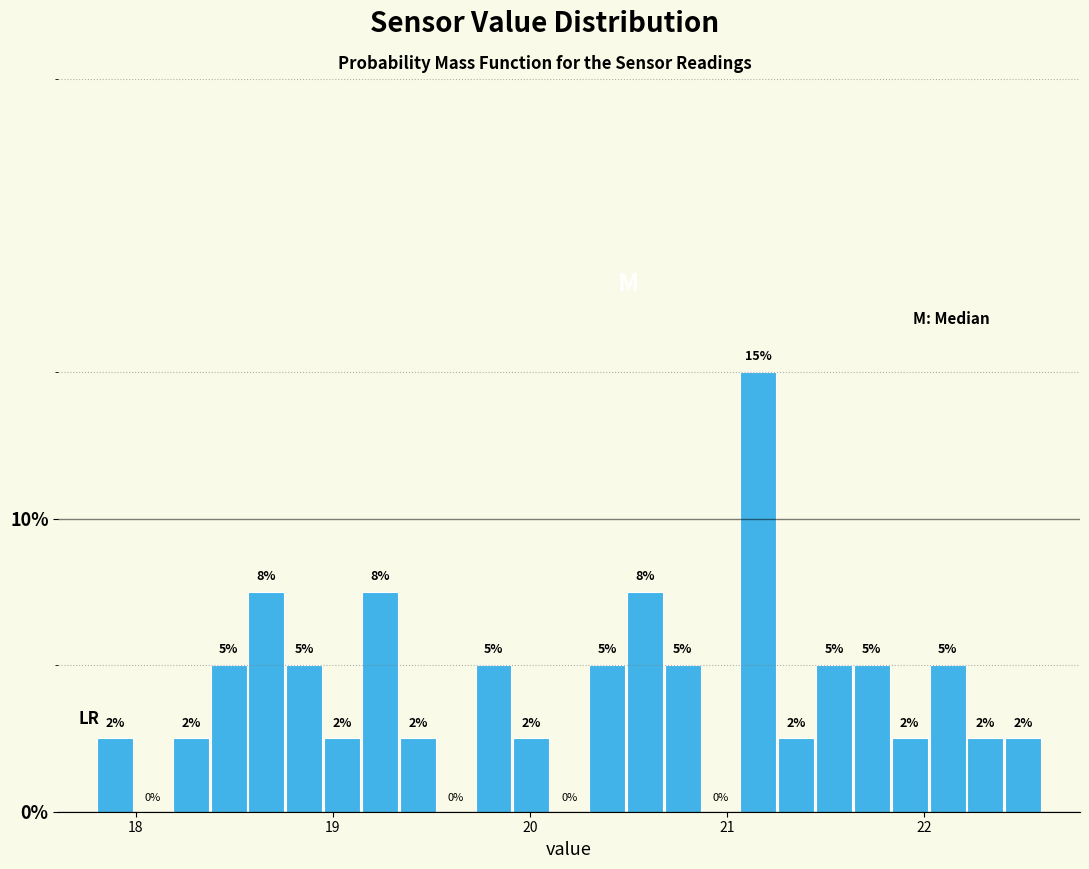

Around what value on the x-axis is the tallest bar? Give the approximate position of its centre, as read against the axis.

21.2